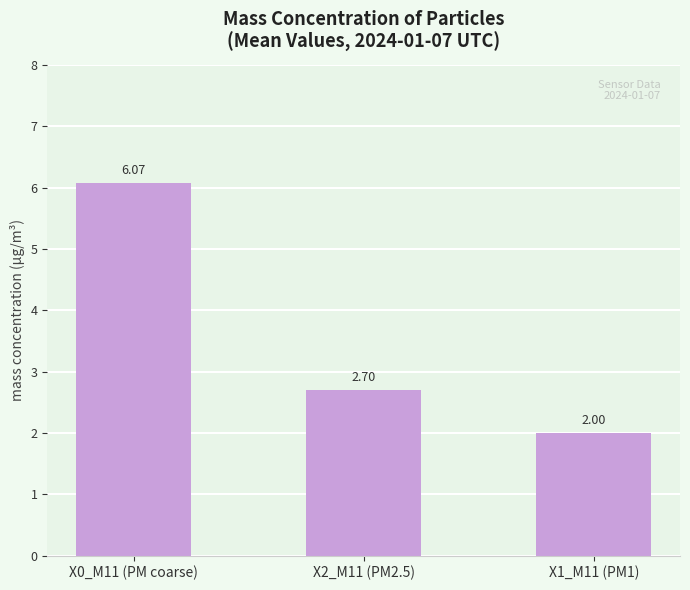

What is the difference between the maximum and second lowest values?

3.4